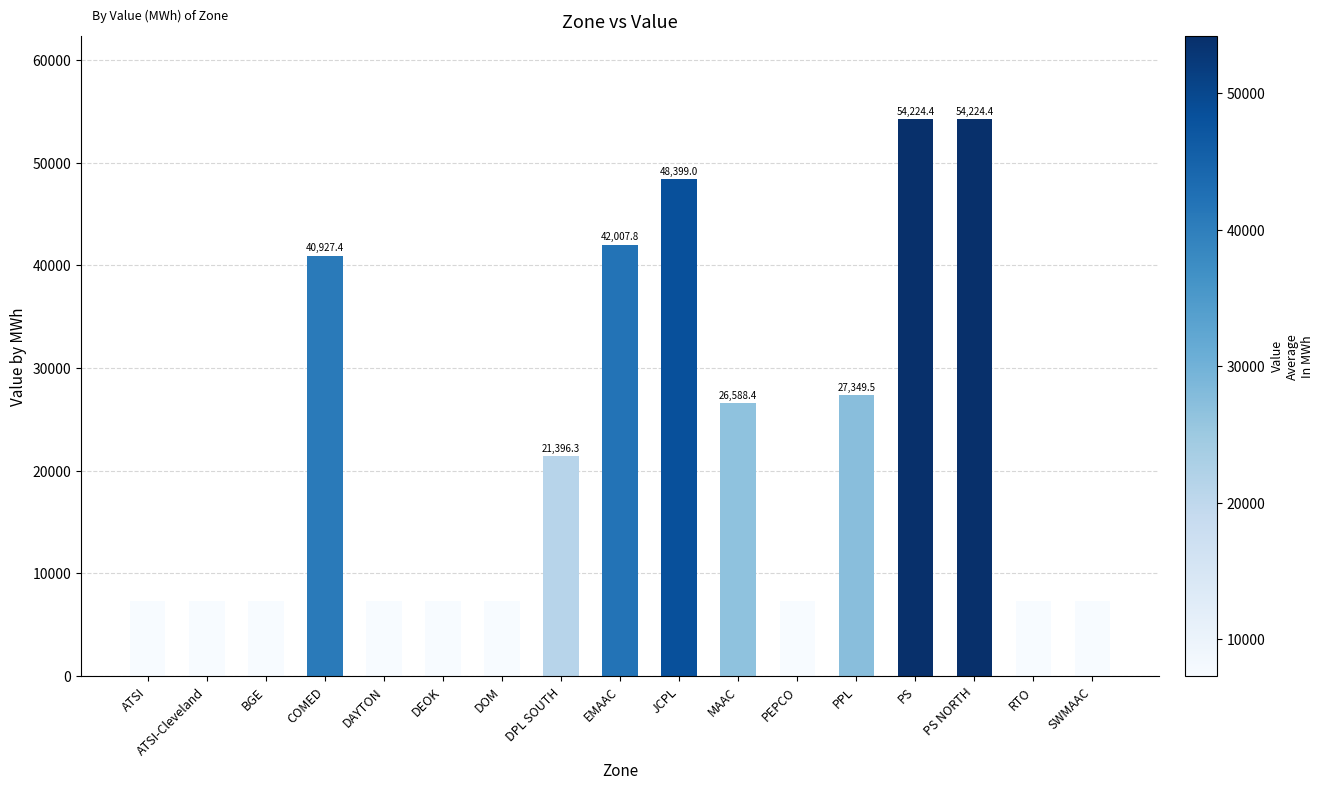

What is the value of the 17th bar from the left?

7300.0